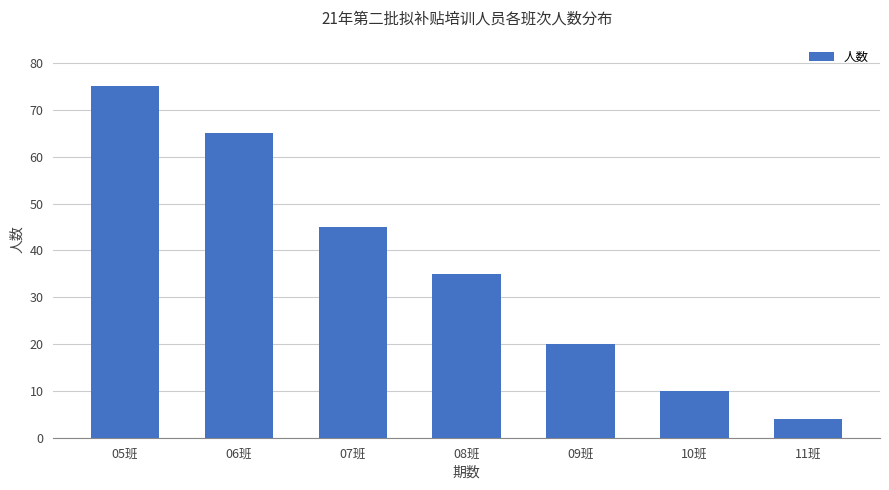

Reading right to left, transcribe all the data shown in this chart.

4	10	20	35	45	65	75